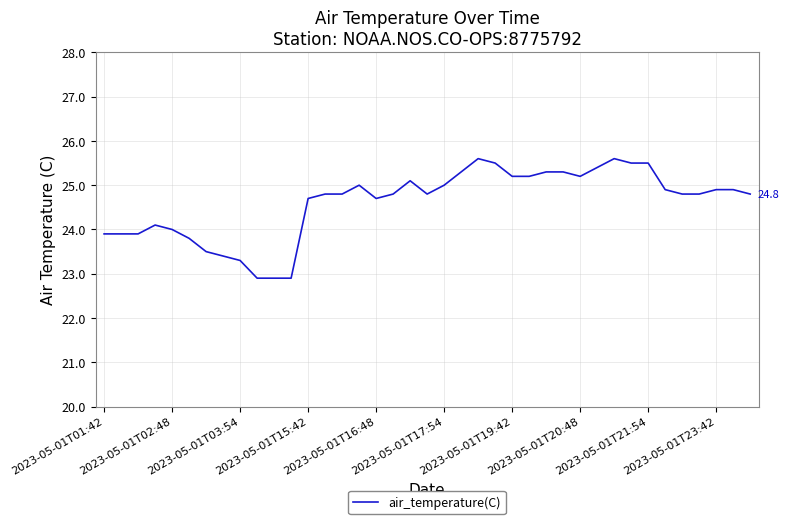

What is the greatest value displayed?

25.6